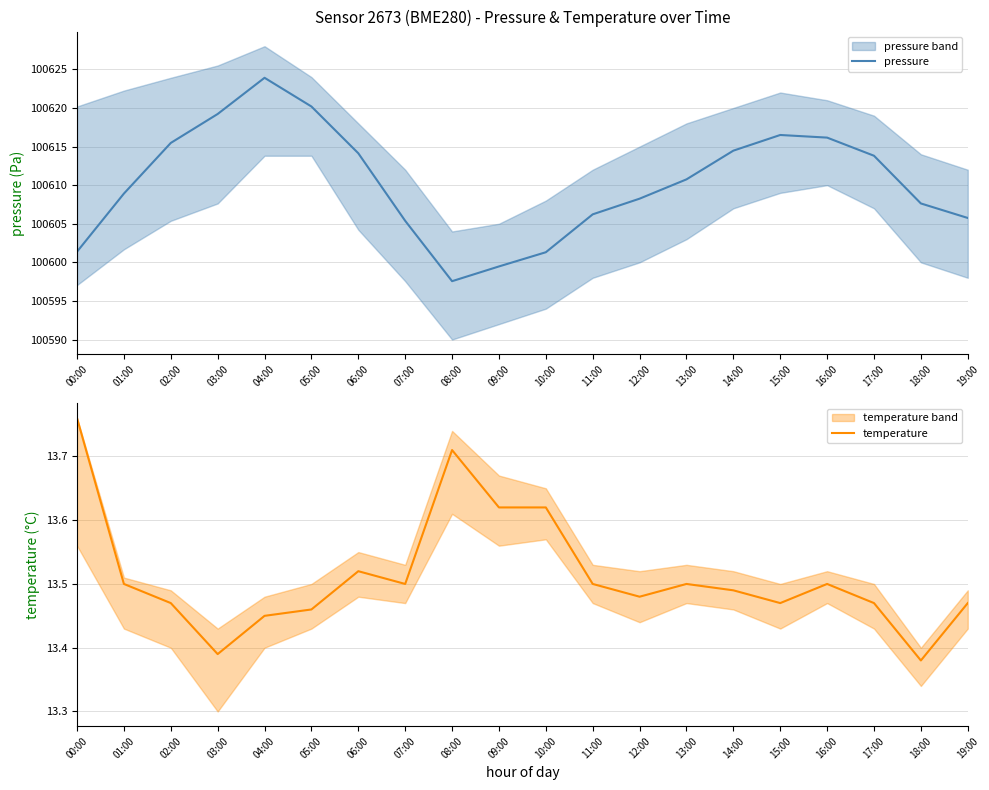

Which category has the lowest value across all series?

18:00